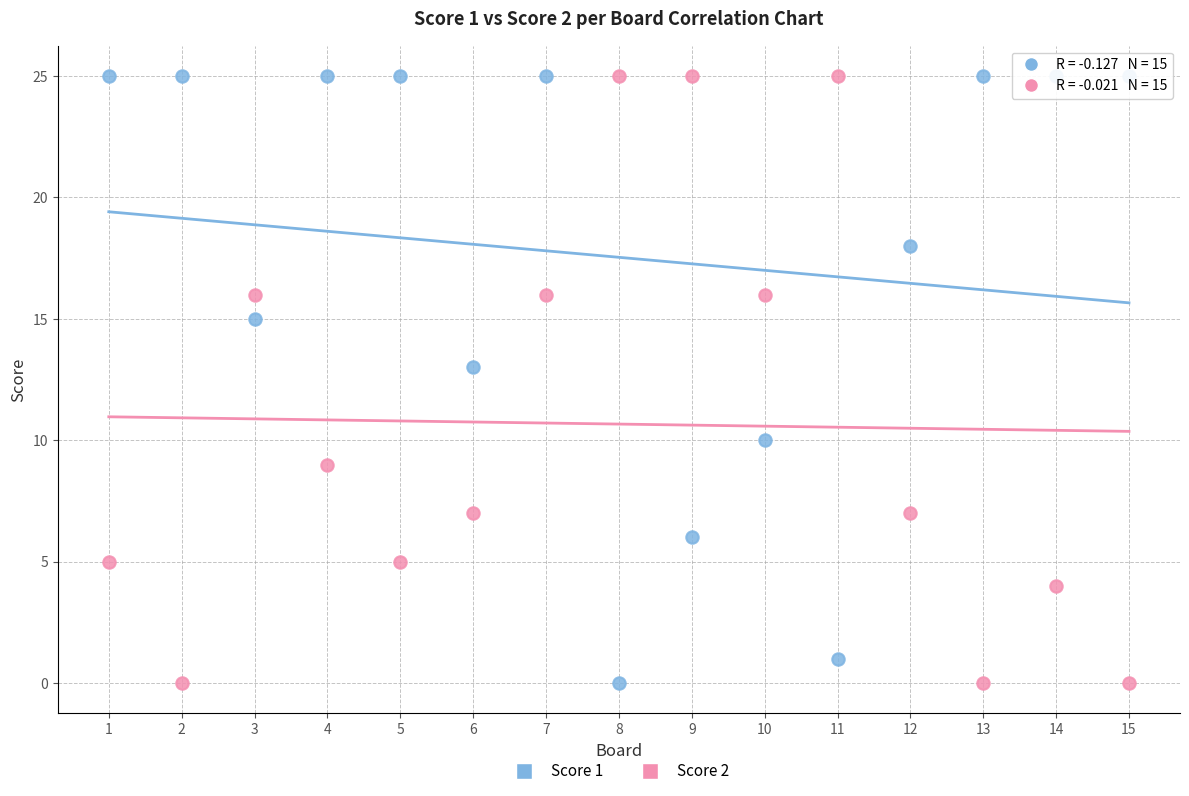

What is the X range (max minus min) for the scatter plot?

14